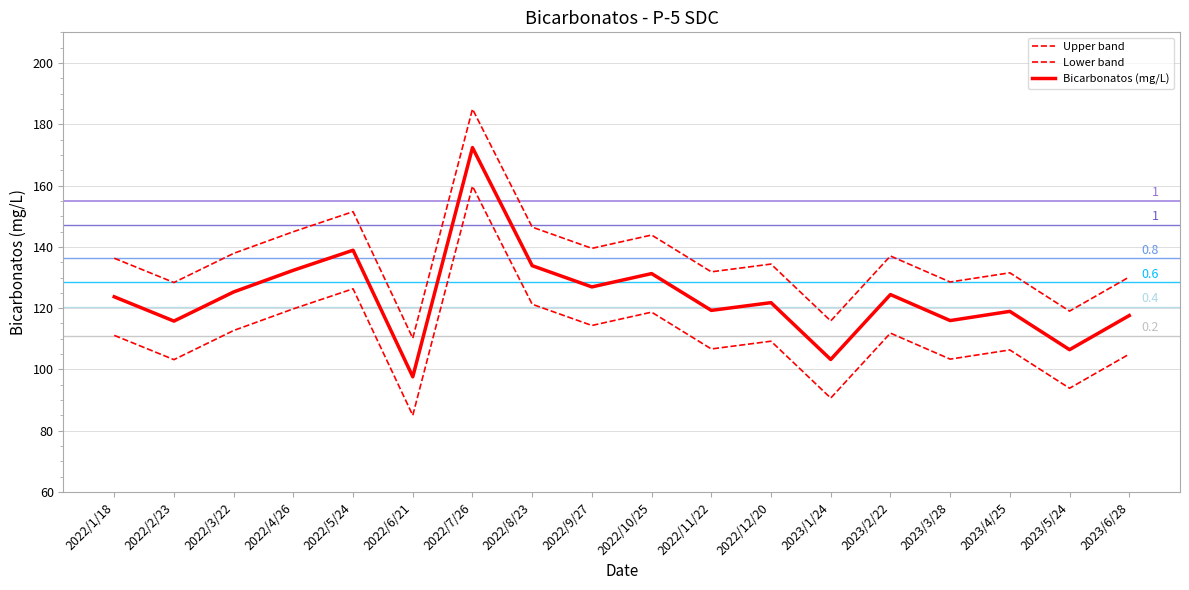

What is the difference between the maximum and minimum values in the Lower band series?

74.8